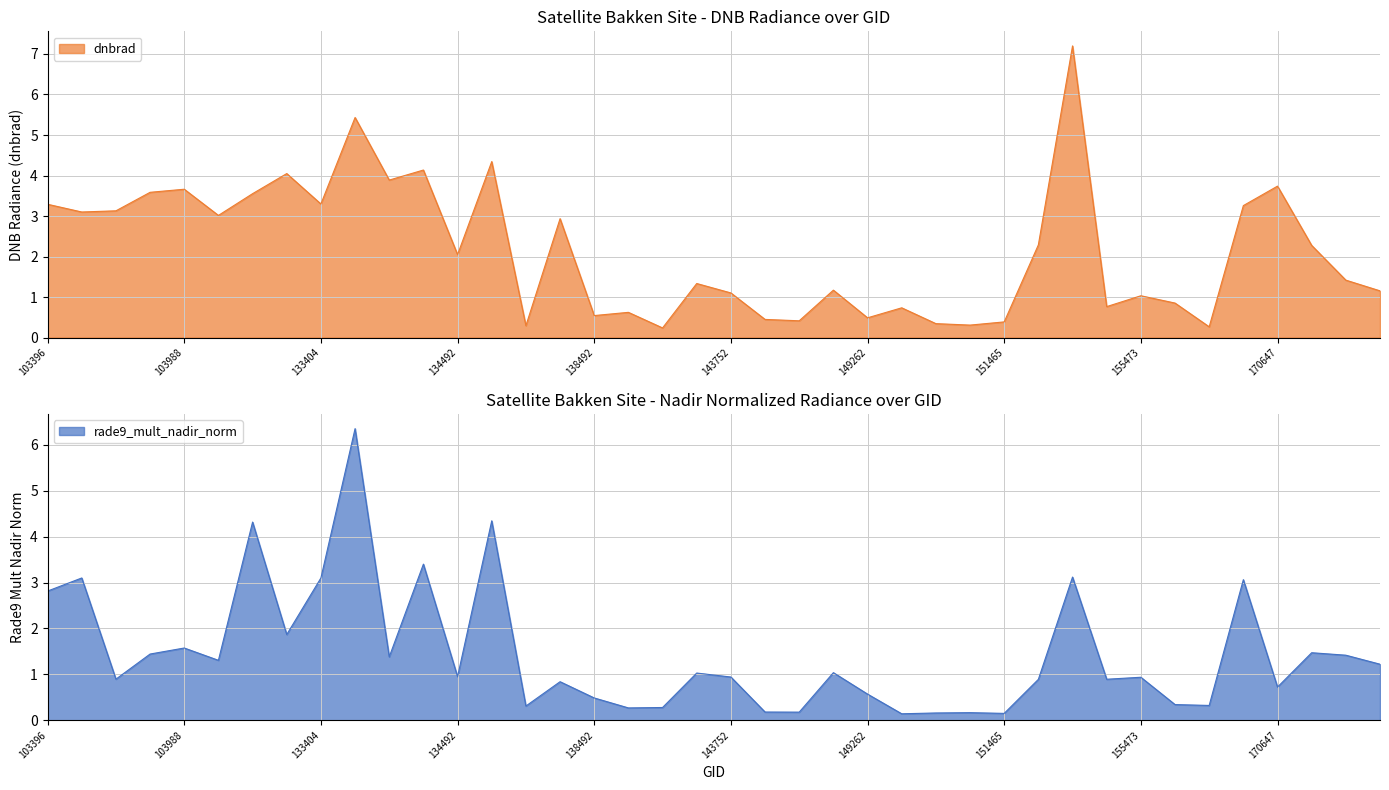

The value of rade9_mult_nadir_norm at 139866 is 0.3. True or false?

True